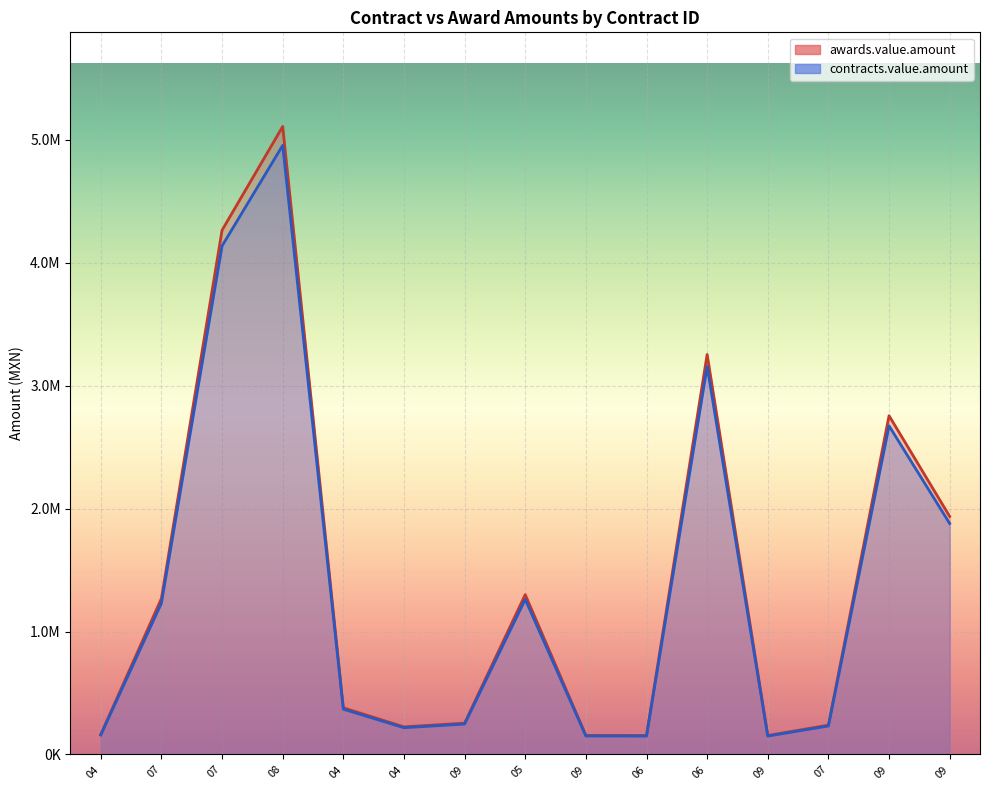

What is the difference between the second highest and minimum values in the contracts.value.amount series?

3986513.6